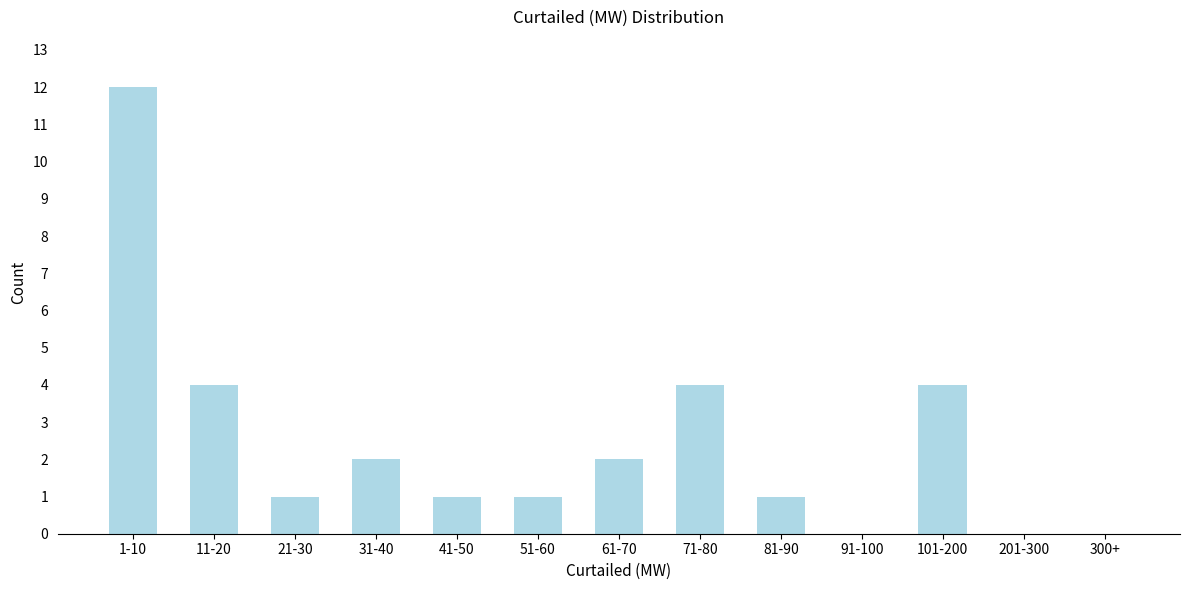

Reading left to right, what are all the values shown in this chart?

1-10=12	11-20=4	21-30=1	31-40=2	41-50=1	51-60=1	61-70=2	71-80=4	81-90=1	91-100=0	101-200=4	201-300=0	300+=0